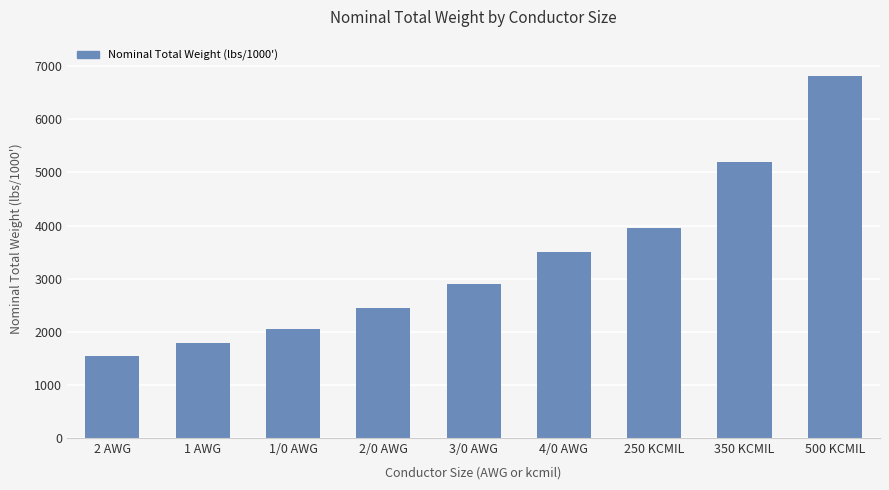

What is the greatest value displayed?

6807